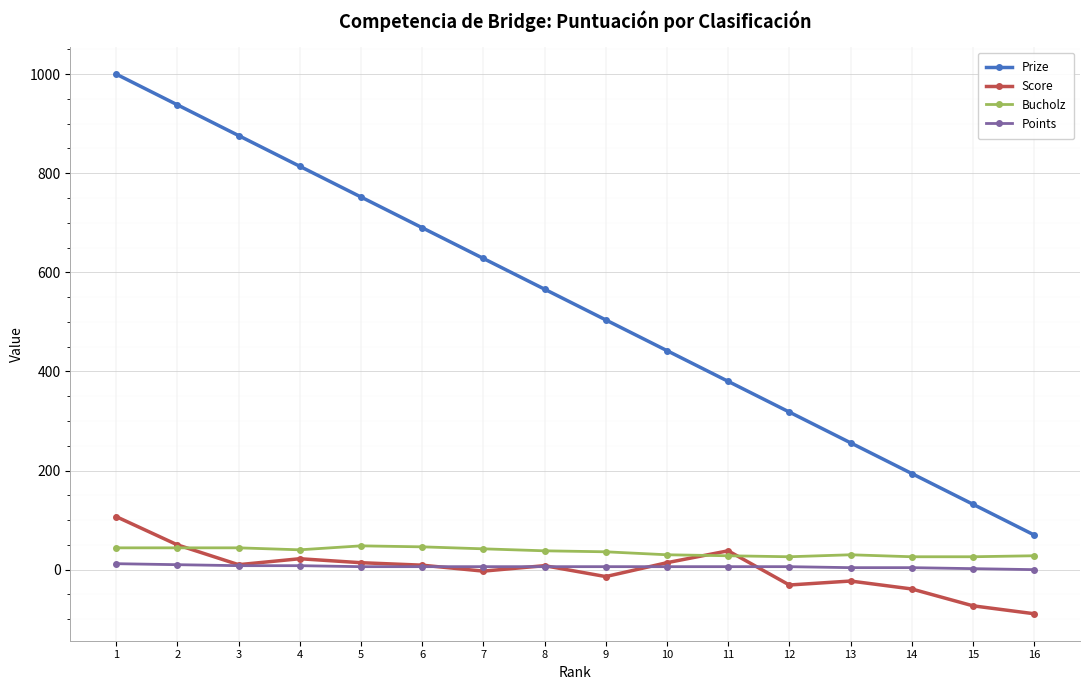

The value of Bucholz at 14 is 26. True or false?

True